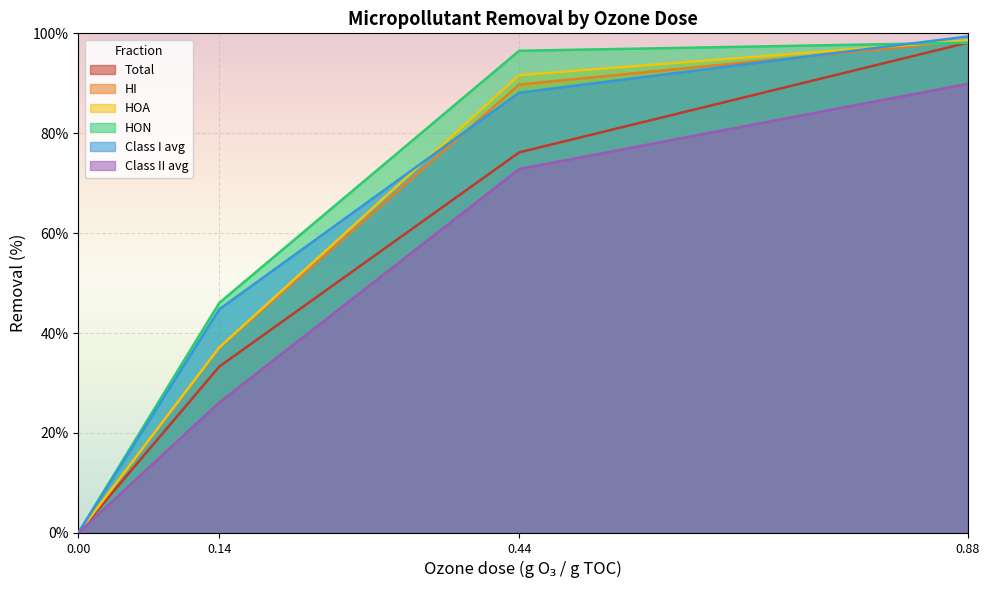

At how many categories does at least one series exceed 92?

2